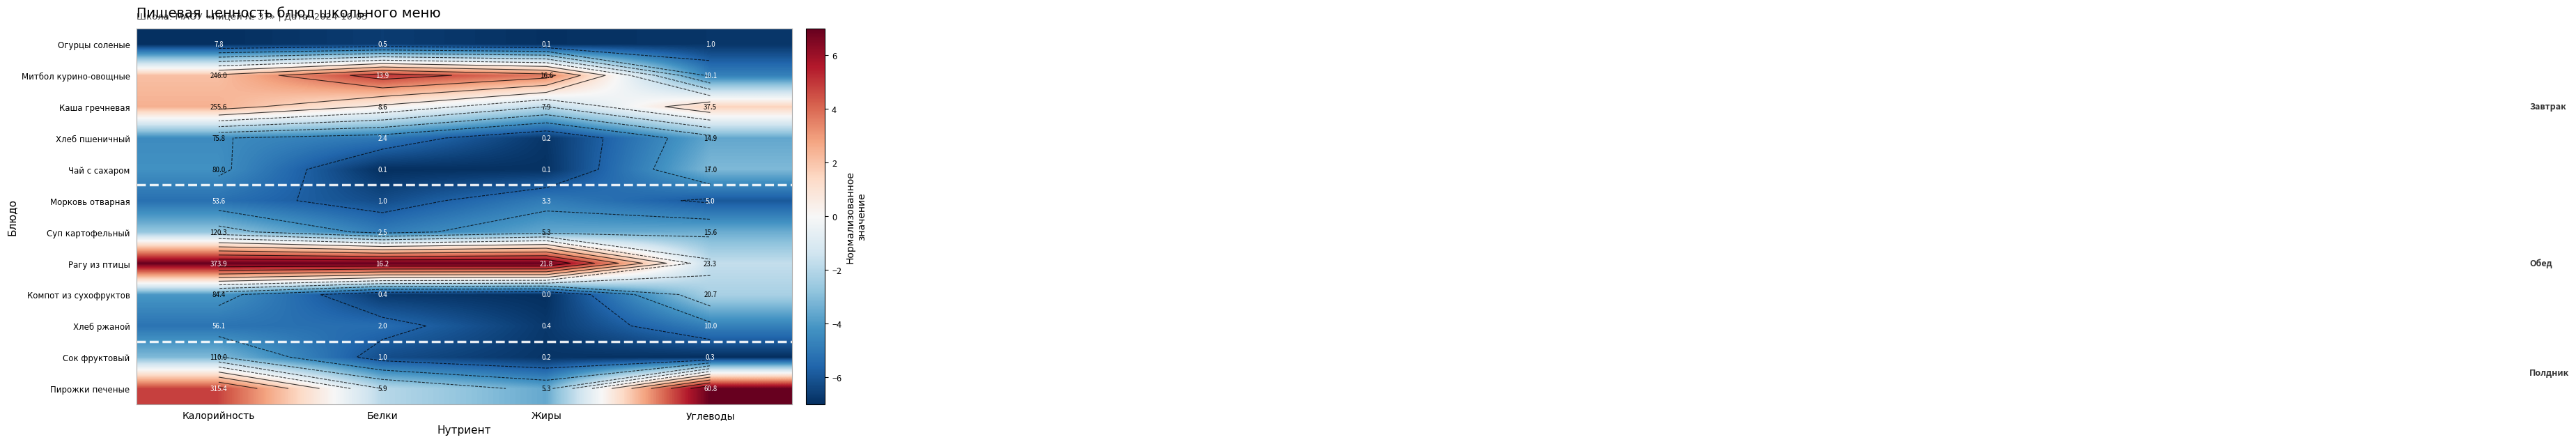

True or false: Компот из сухофруктов has a value of -11.0 at Жиры.

False